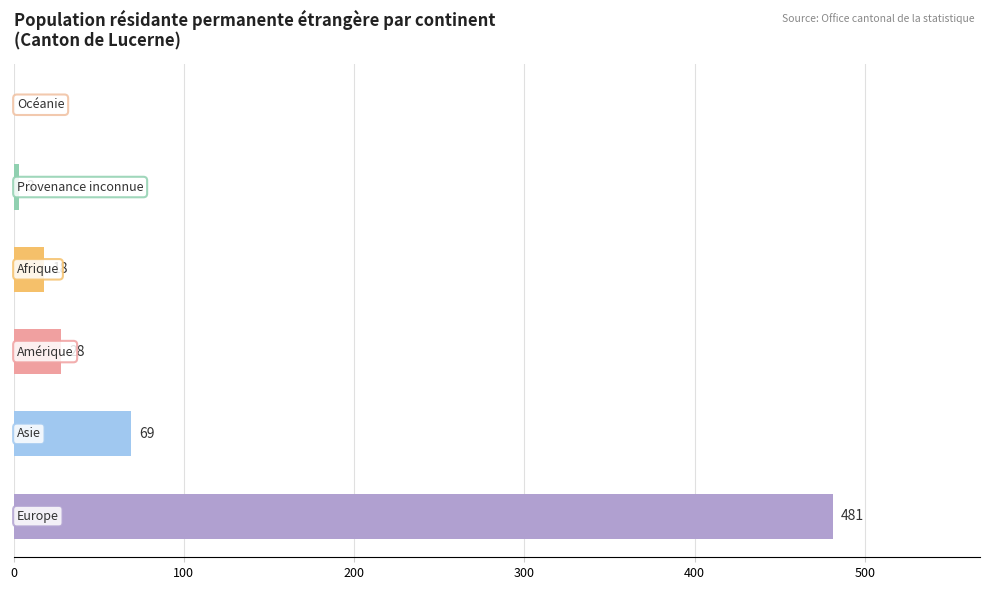

What is the sum of all values?

599